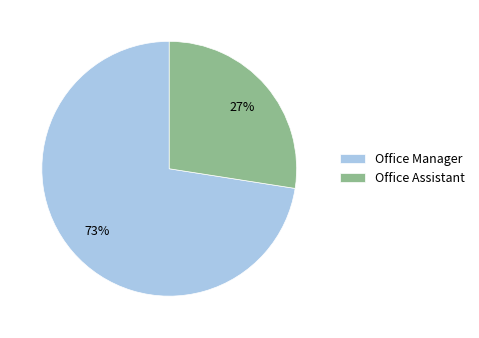

Count the number of slices in the pie.

2